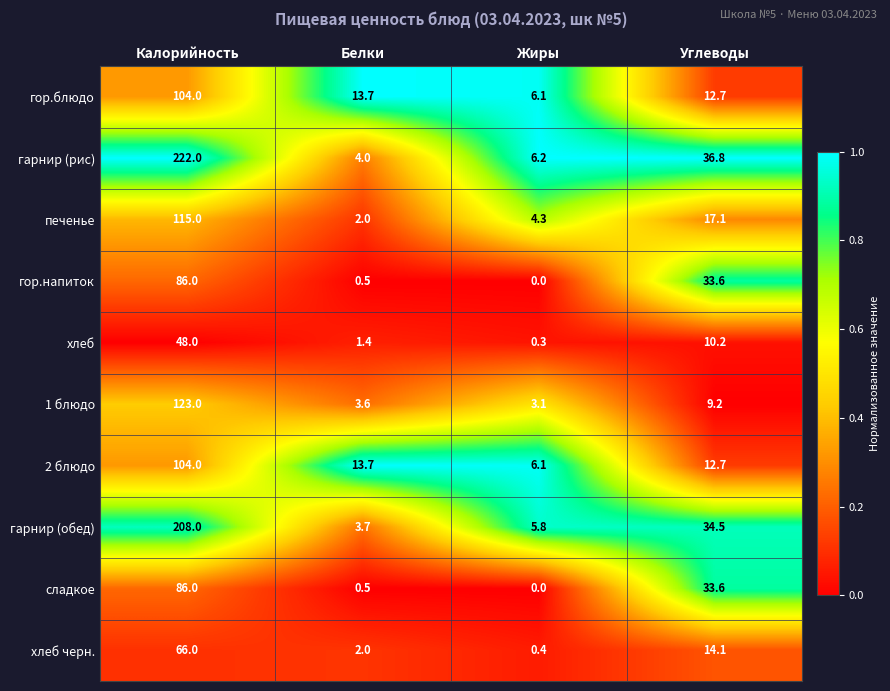

Which series has the largest total across all categories?

гарнир (рис)